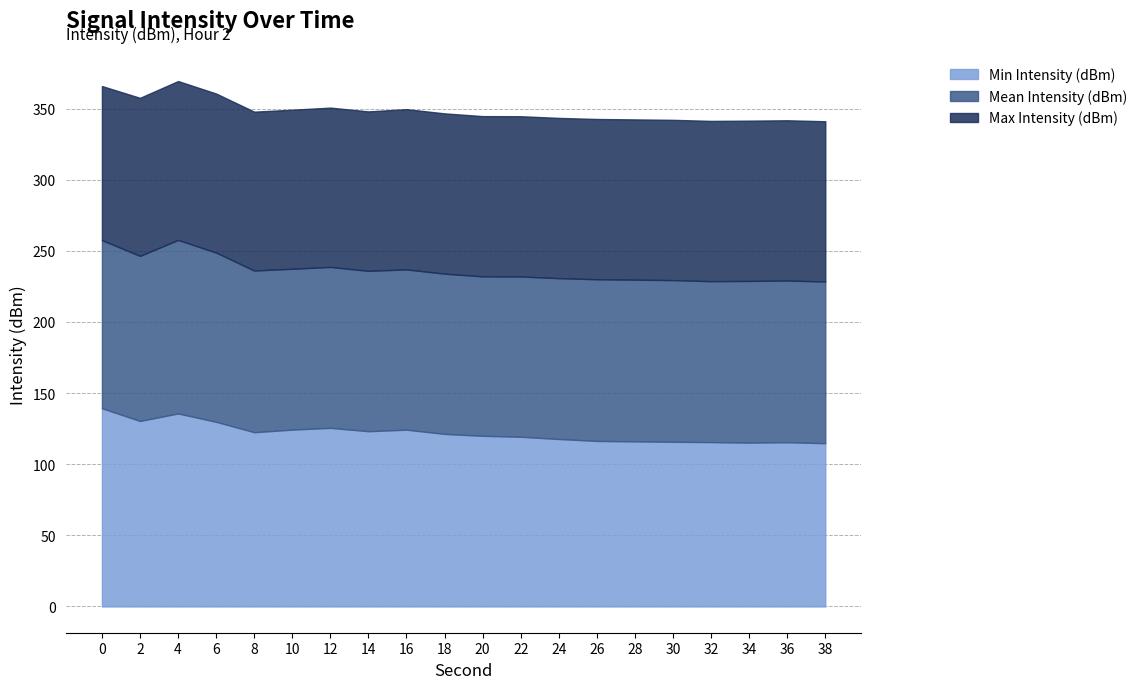

The Min Intensity (dBm) series shows 75.5 at 18. True or false?

False